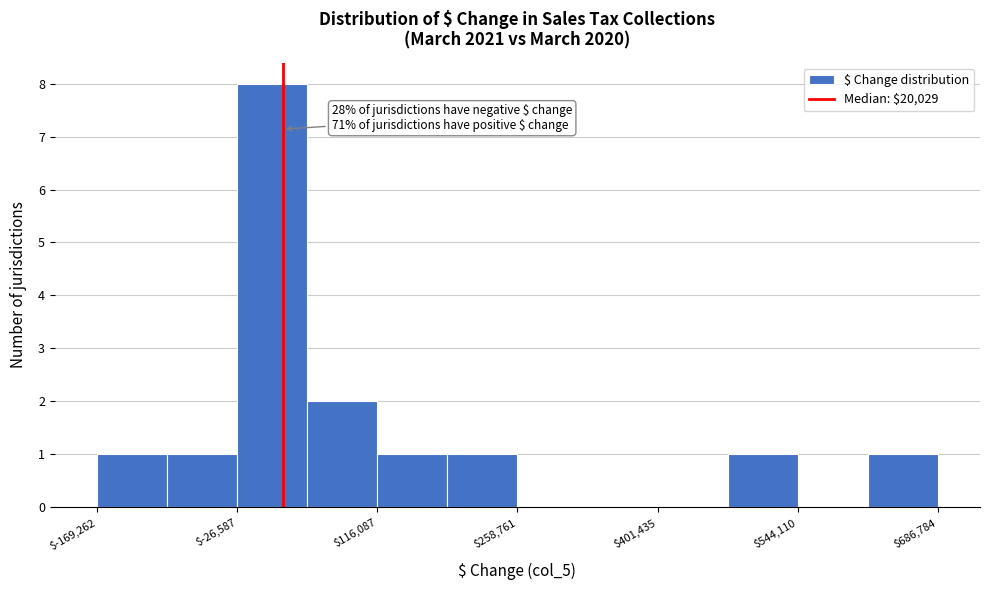

Read against the x-axis, roughly where is the centre of the tallest bar?

0